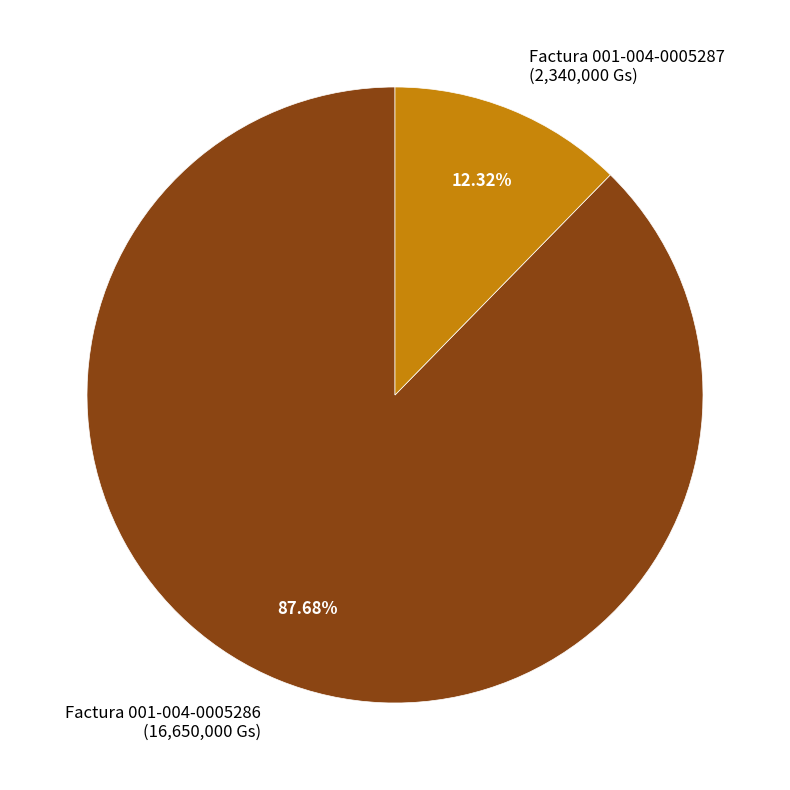

What is the majority slice?

Factura 001-004-0005286